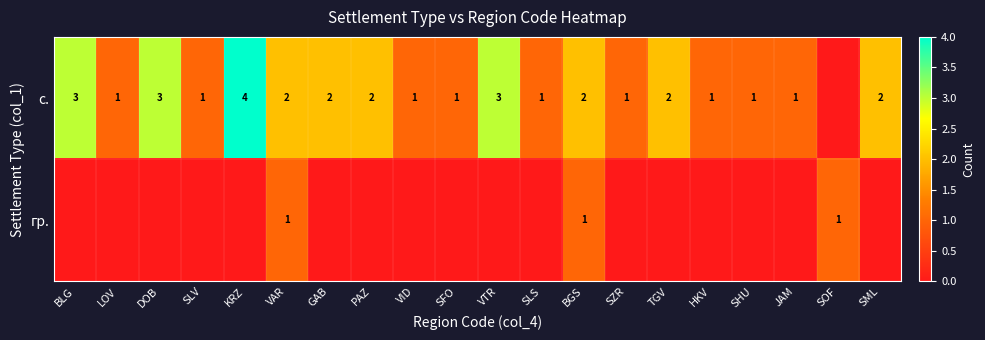

The value of с. at HKV is 1. True or false?

True